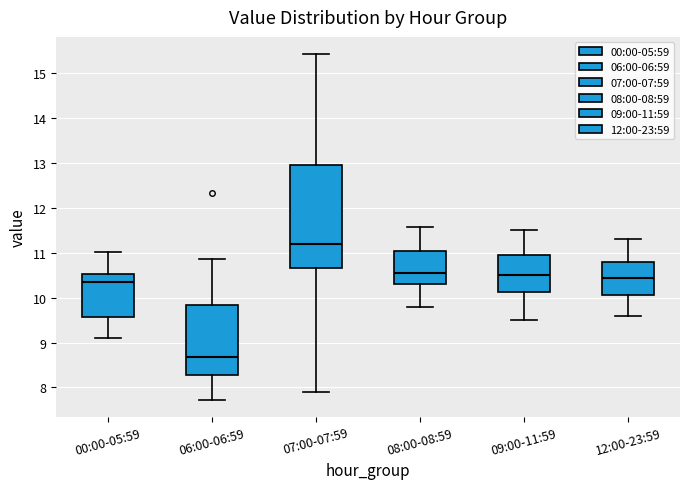

Reading left to right, transcribe this box plot: for each box, give where its median line is, the range the box spans, and where its two whiskers end, as read against the y-axis. The values are not printed on the chart, so give them approximately, as read against the axis.

00:00-05:59: median 10.4, box 9.6 to 10.5, whiskers 9.1 to 11.0
06:00-06:59: median 8.7, box 8.3 to 9.8, whiskers 7.7 to 10.9
07:00-07:59: median 11.2, box 10.7 to 13.0, whiskers 7.9 to 15.4
08:00-08:59: median 10.6, box 10.3 to 11.0, whiskers 9.8 to 11.6
09:00-11:59: median 10.5, box 10.1 to 11.0, whiskers 9.5 to 11.5
12:00-23:59: median 10.5, box 10.1 to 10.8, whiskers 9.6 to 11.3